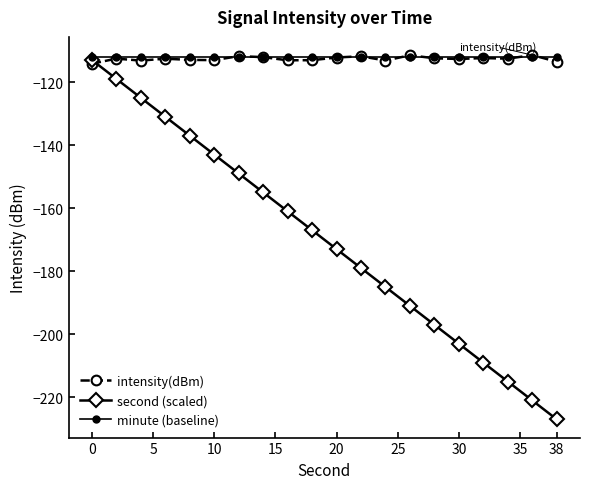

After their last crossing, which series has the higher values: second (scaled) or intensity(dBm)?

intensity(dBm)